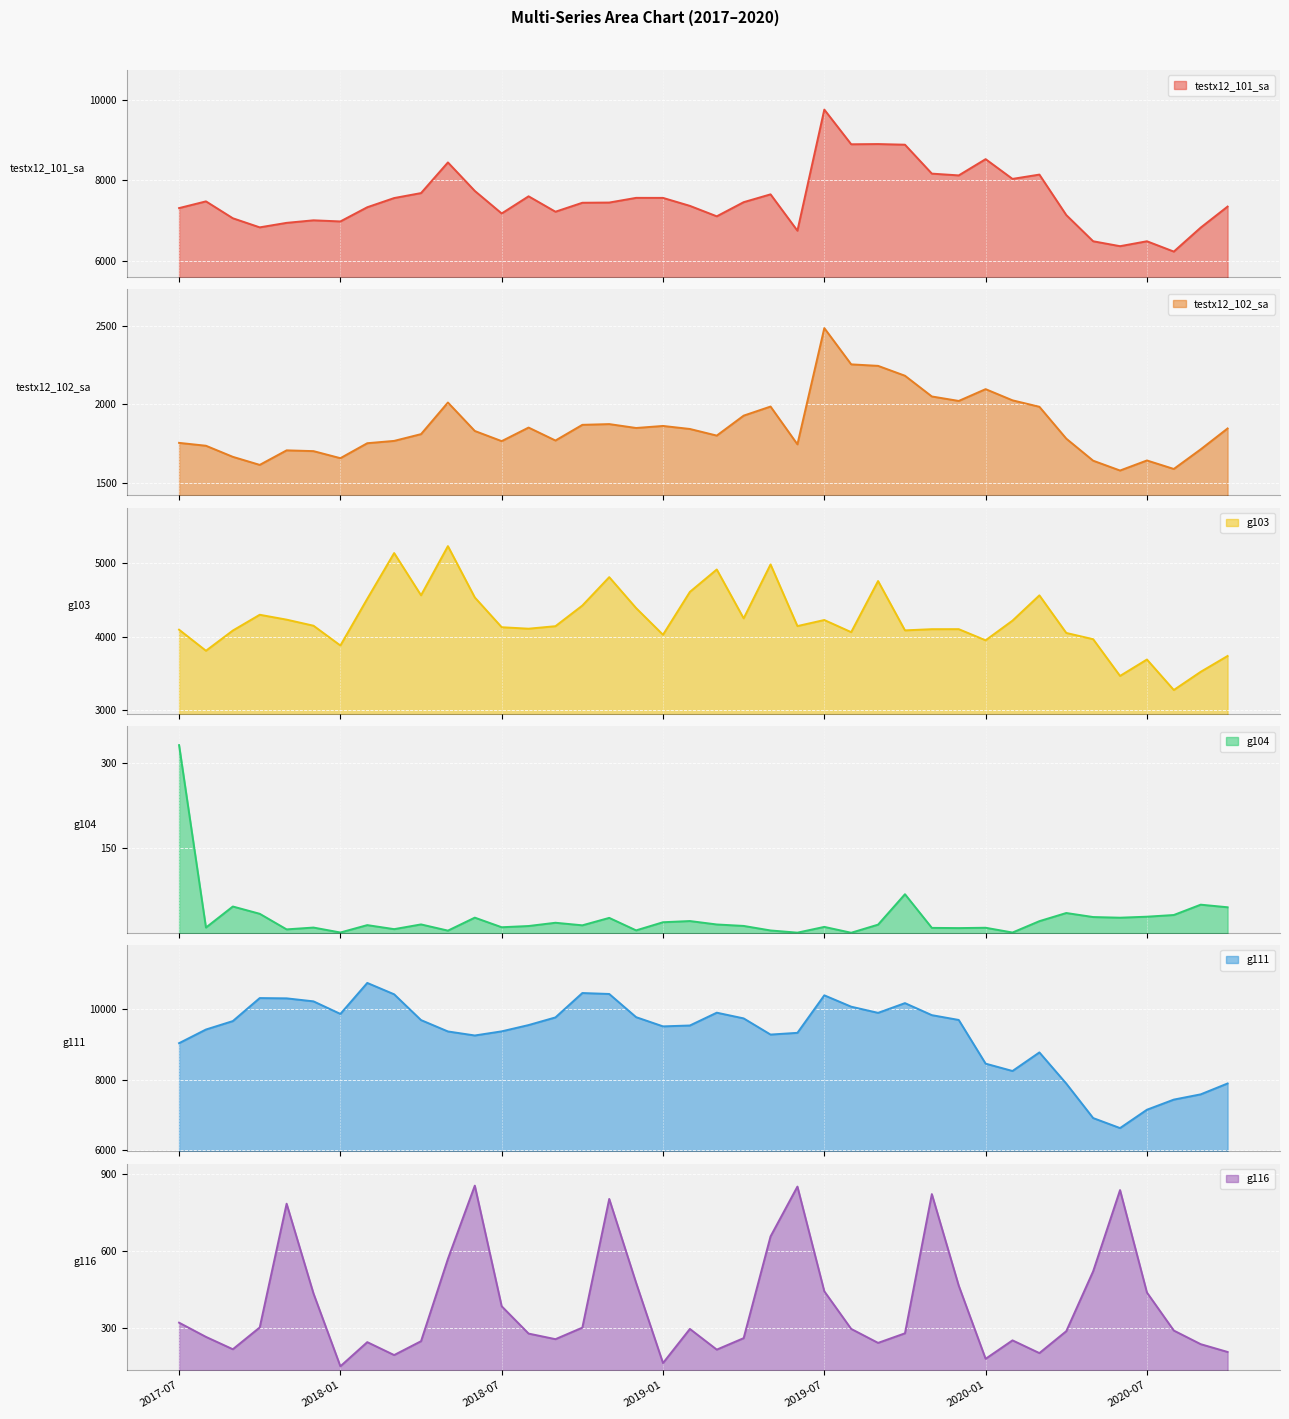

Which category has the highest value across all series?

2018-02